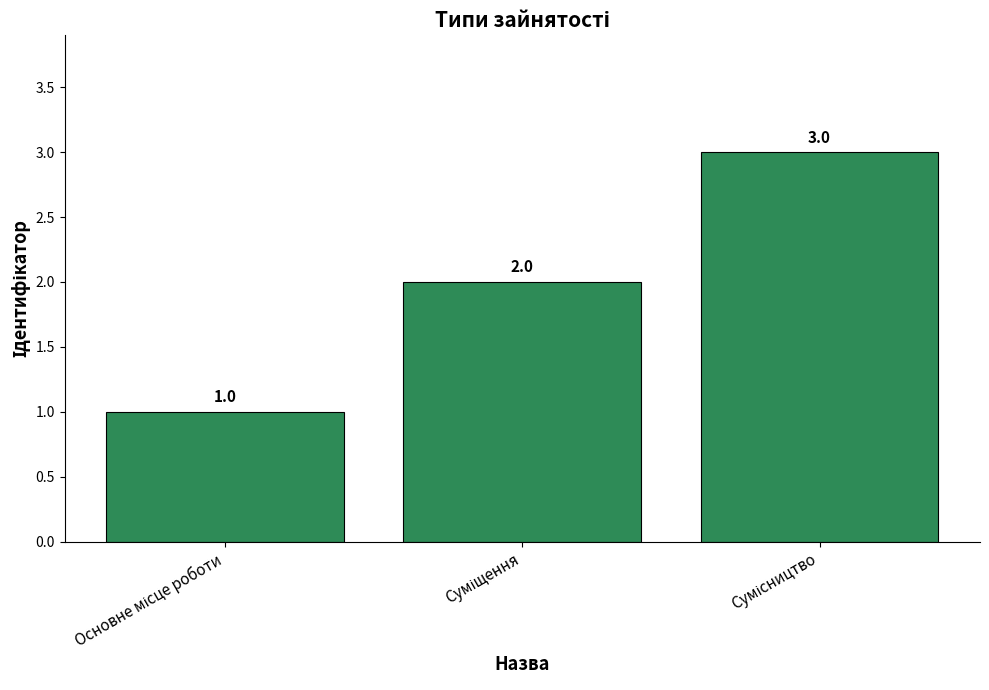

How many values are between 1 and 3?

3